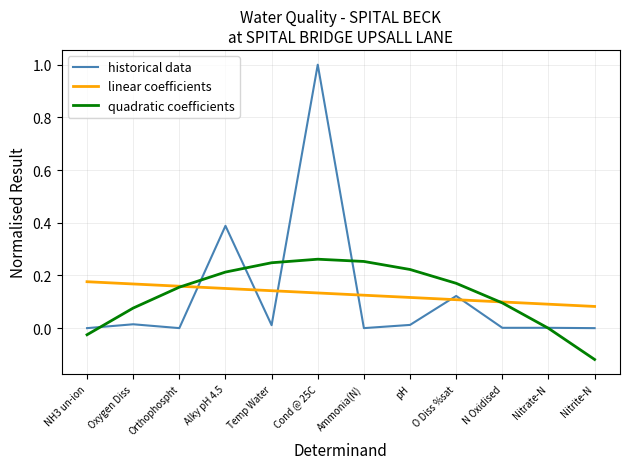

What is the greatest value displayed?

1.0